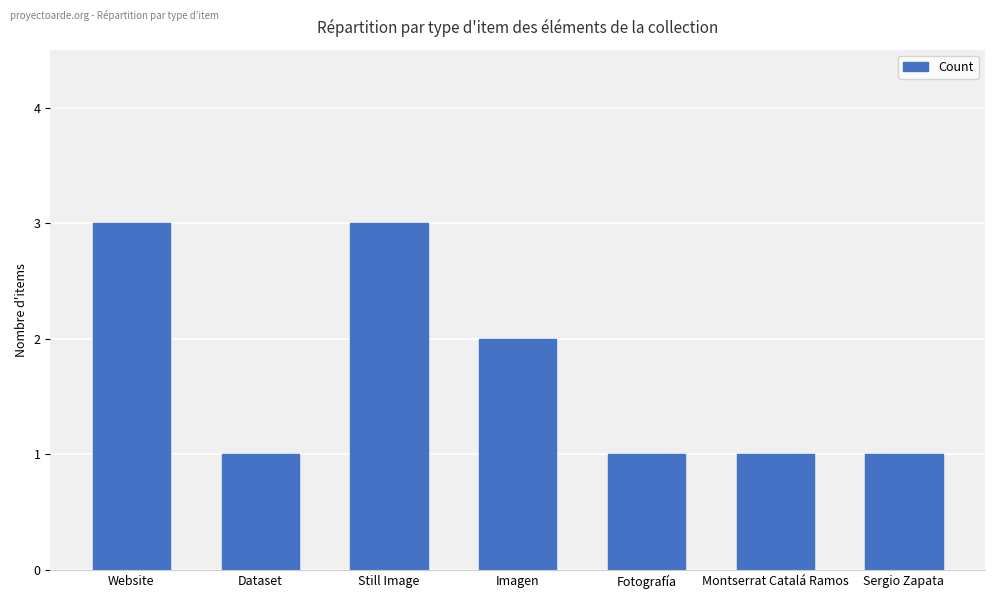

Approximately how many times larger is the value at Sergio Zapata compared to Montserrat Catalá Ramos?

1.0